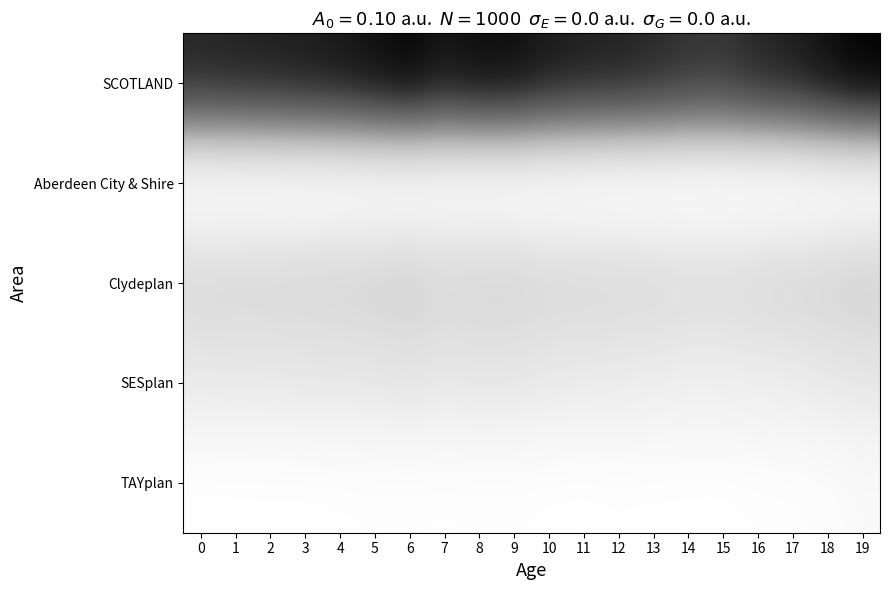

What is the greatest value displayed?

62491